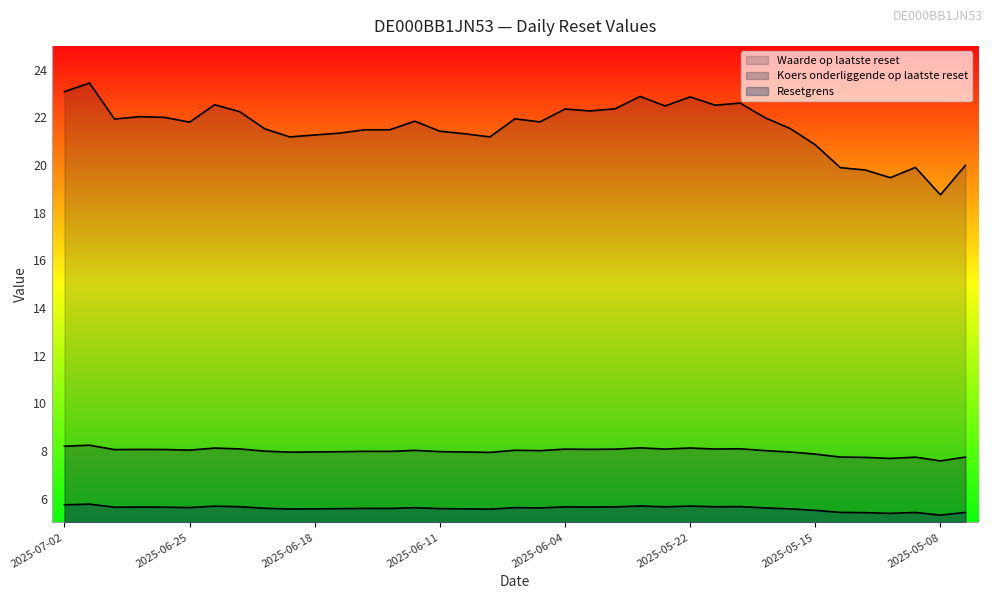

How many lines are shown in the chart?

3